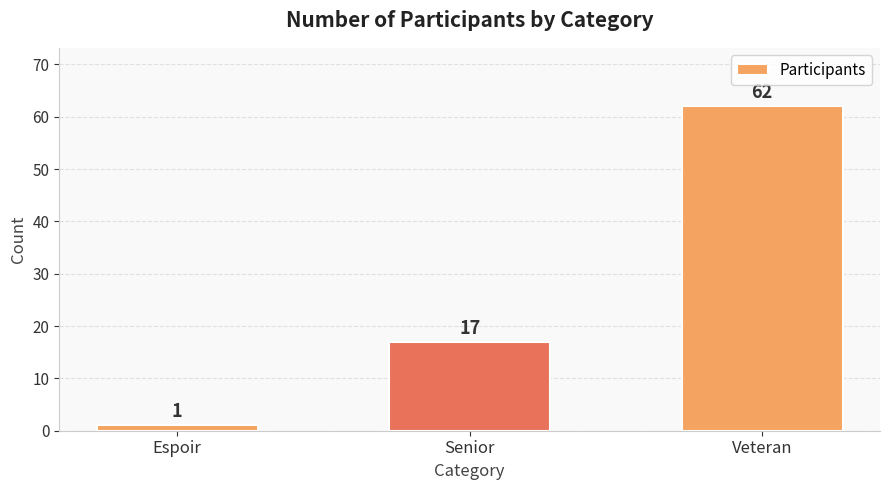

Read the value at Senior.

17